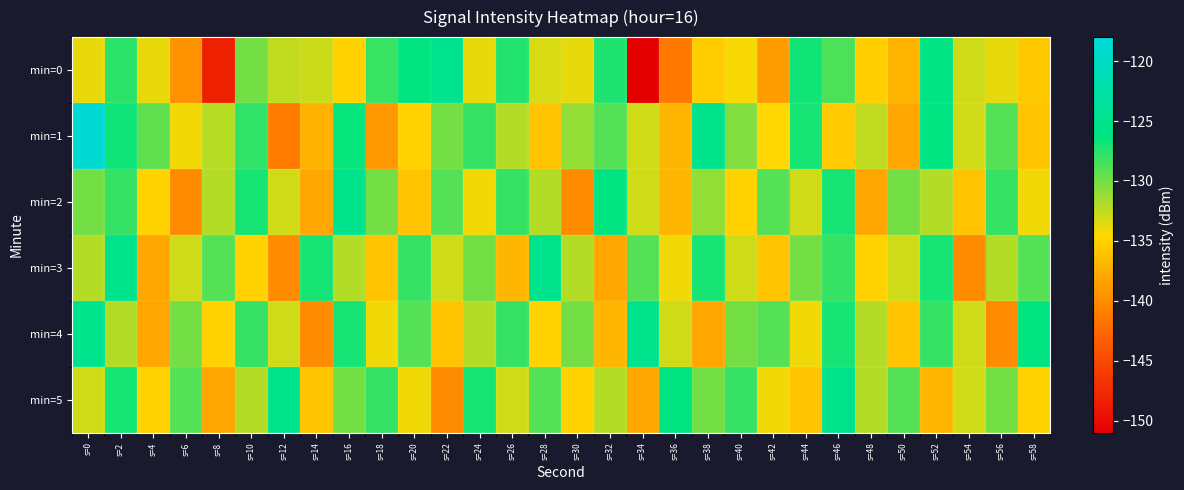

Which series has the largest total across all categories?

min=1